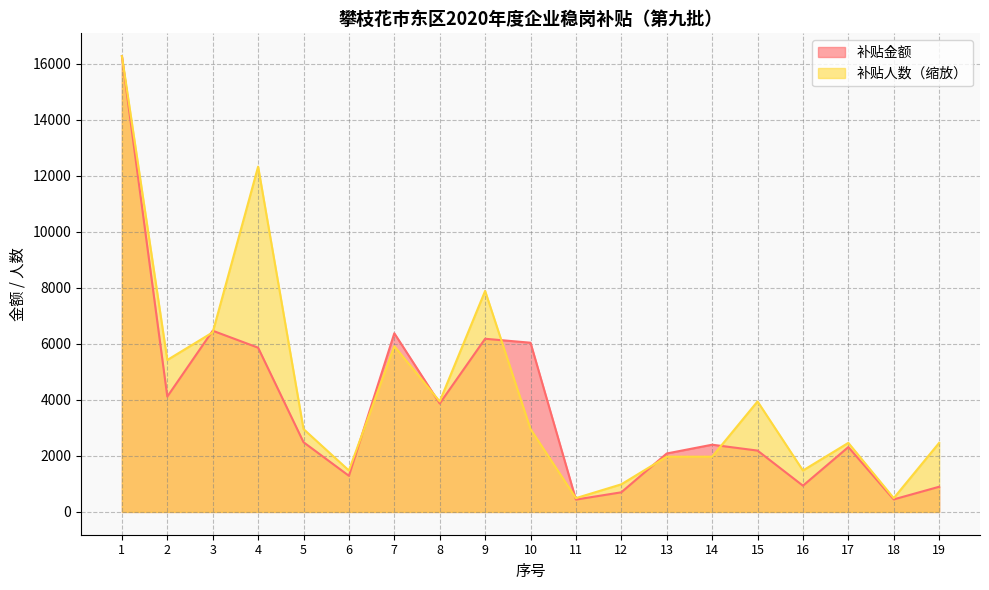

Reading right to left, transcribe all the data shown in this chart.

补贴金额: 19=898.4	18=447.5	17=2314.4	16=936.8	15=2189.3	14=2399.0	13=2085.6	12=700.3	11=441.0	10=6038.5	9=6179.7	8=3869.5	7=6375.5	6=1289.4	5=2488.3	4=5861.8	3=6466.9	2=4116.7	1=16265.9
补贴人数: 19=2464.5	18=492.9	17=2464.5	16=1478.7	15=3943.2	14=1971.6	13=1971.6	12=985.8	11=492.9	10=2957.4	9=7886.5	8=3943.2	7=5914.9	6=1478.7	5=2957.4	4=12322.6	3=6407.8	2=5422.0	1=16265.9